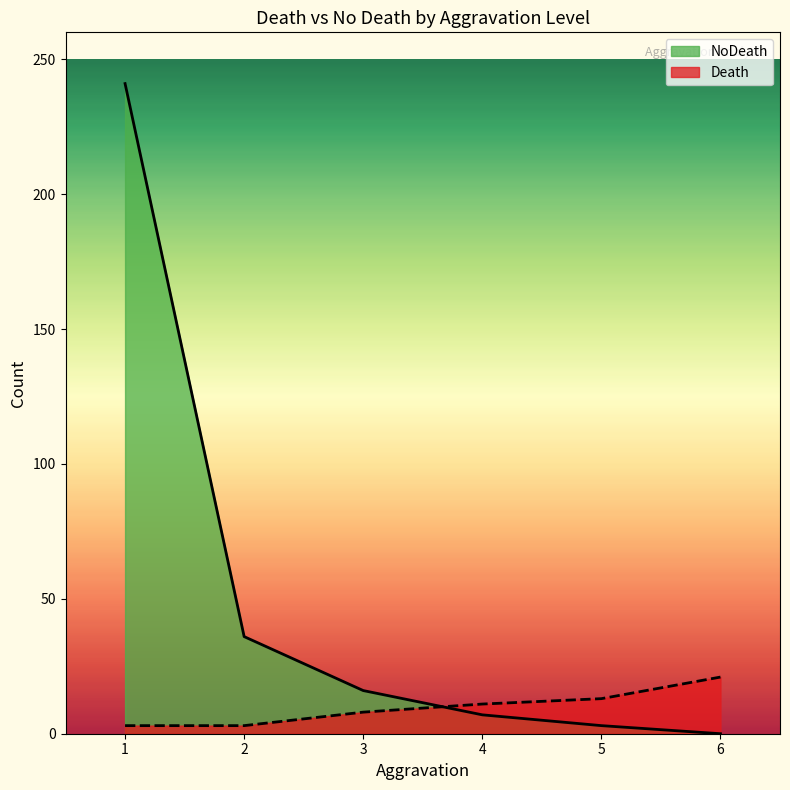

Reading right to left, transcribe all the data shown in this chart.

NoDeath: 6=0	5=3	4=7	3=16	2=36	1=241
Death: 6=21	5=13	4=11	3=8	2=3	1=3